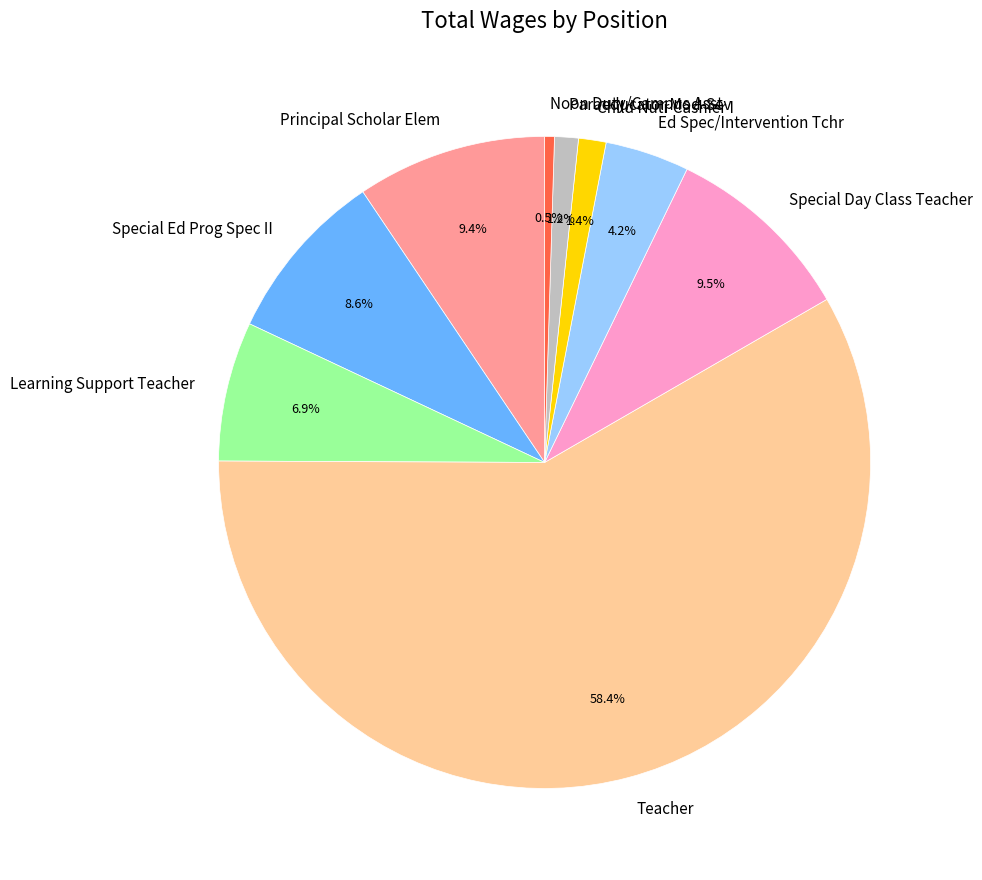

Is it true that Learning Support Teacher is 7% of the pie?

True